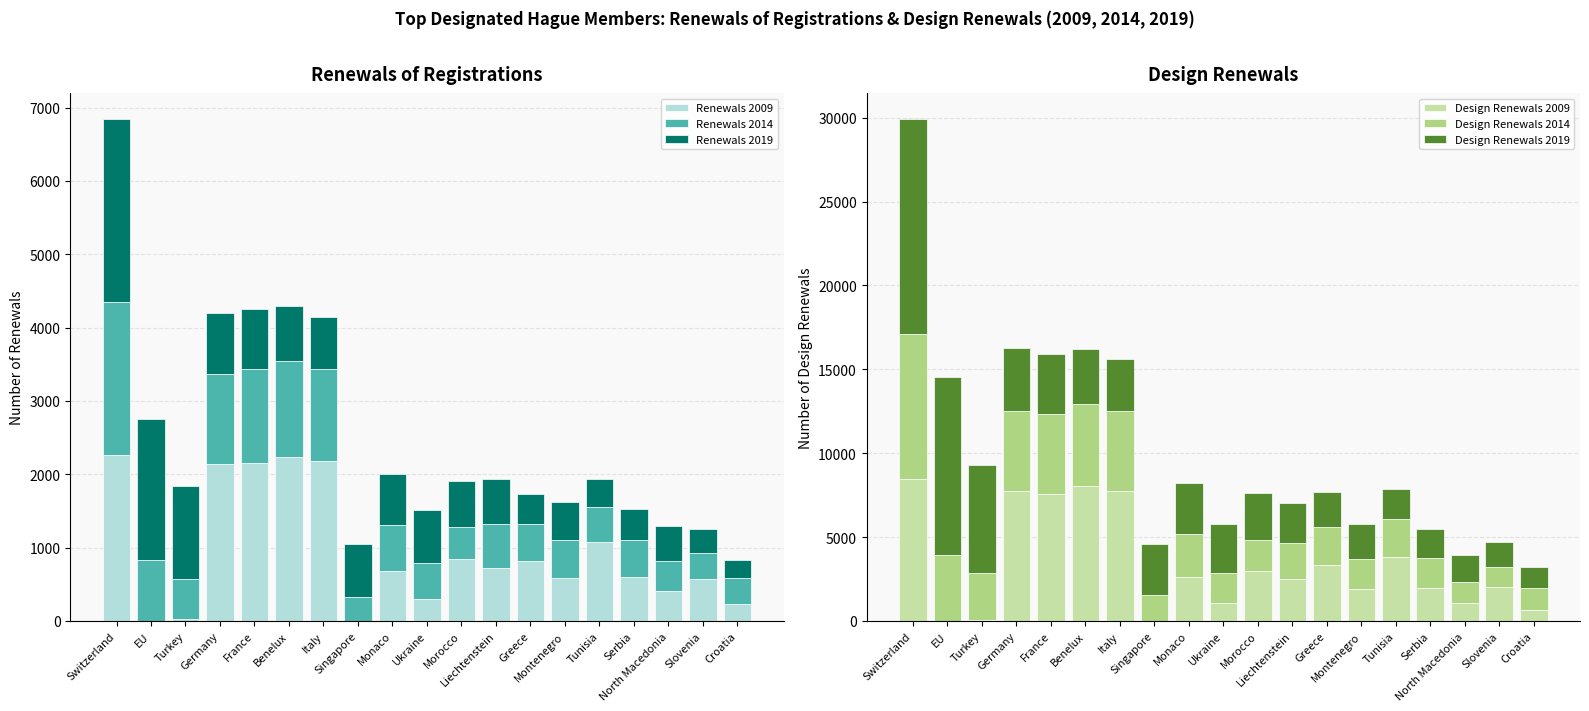

Where does the Design Renewals 2014 series first go above 2257?

Switzerland